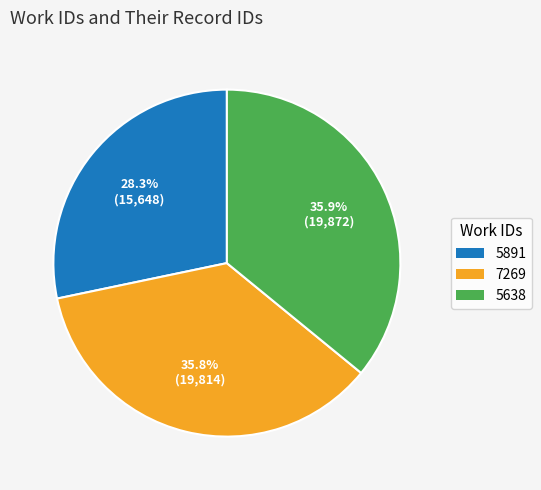

What is the smallest slice in the pie chart?

5891